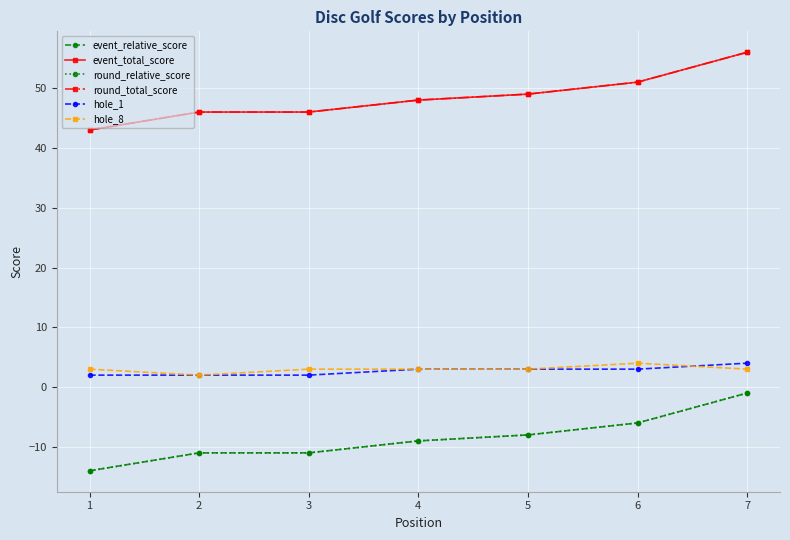

Does the chart display data point markers on the line(s)?

Yes